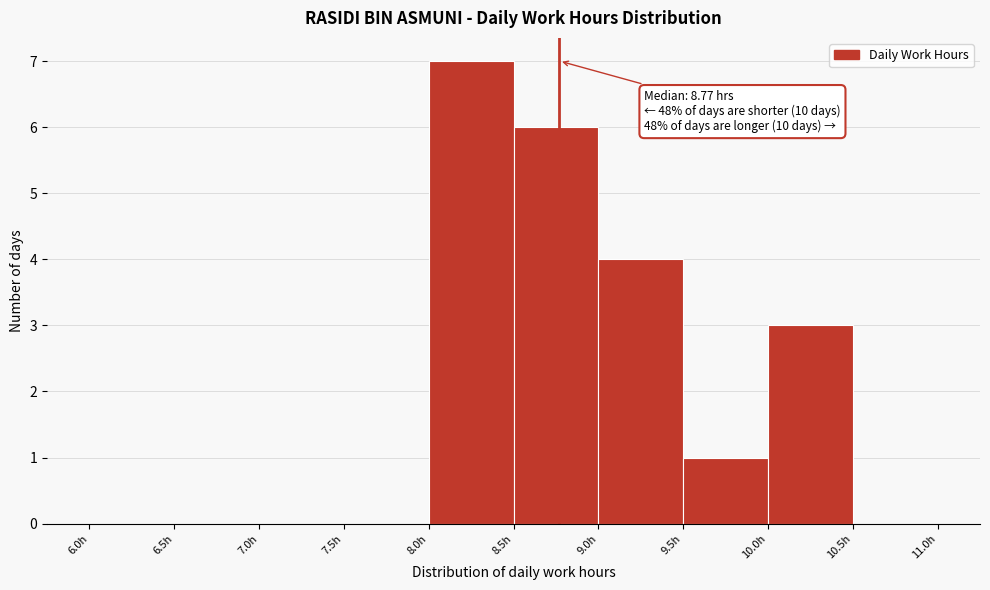

Which range on the x-axis has the tallest bar?

8.0 to 8.5